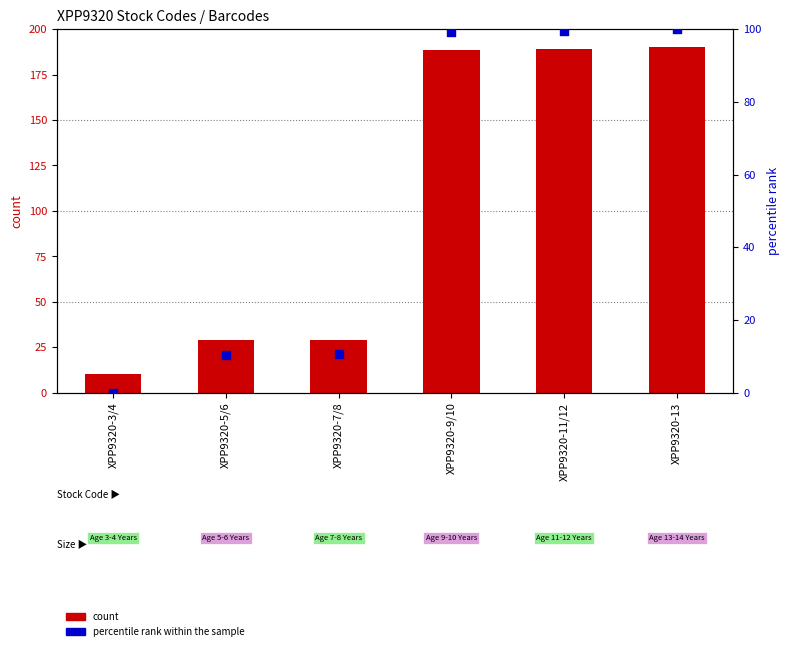

What are all the series names shown in the legend?

count, percentile rank within the sample